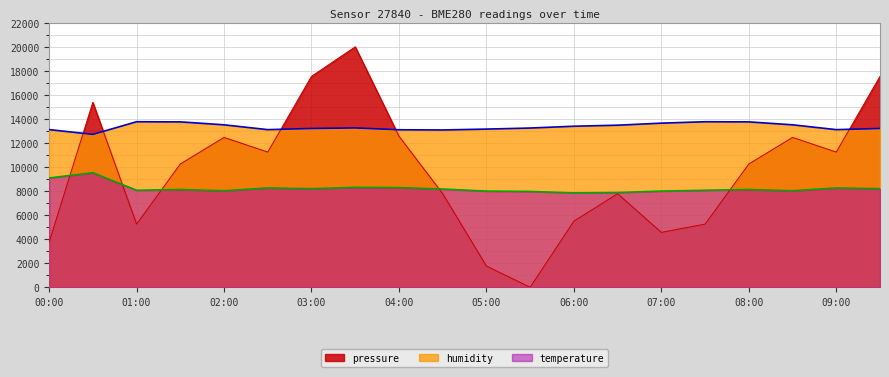

Is the value of pressure at 01:30 greater than the value of humidity at 02:30?

No